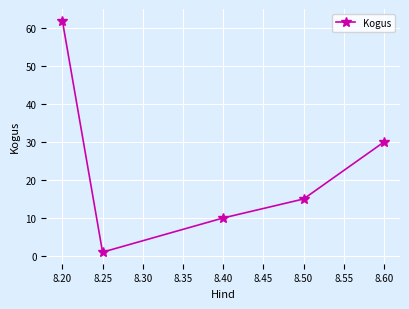

How many interior local valleys (lower than both neighbors) does the data have?

1